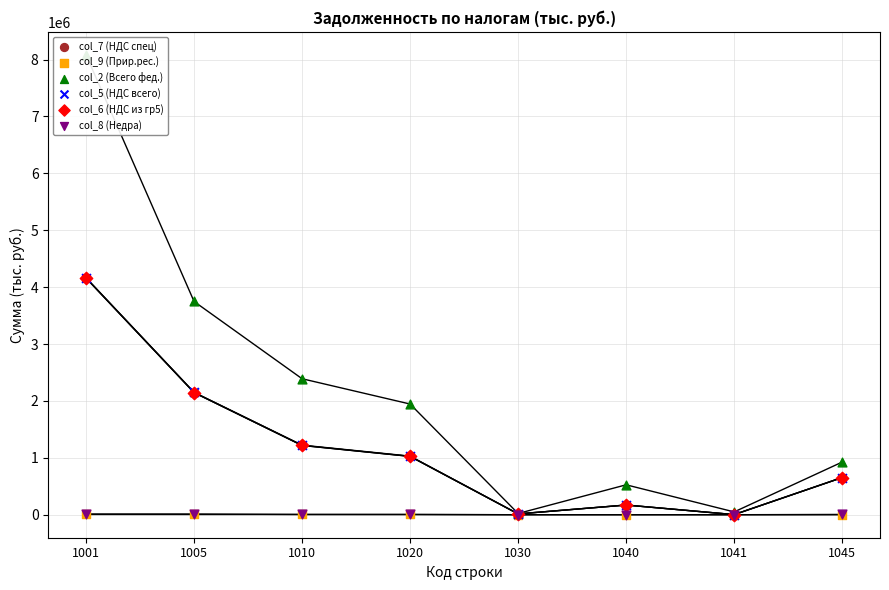

Which series reaches the minimum Y coordinate?

col_9 (Прир.рес.)